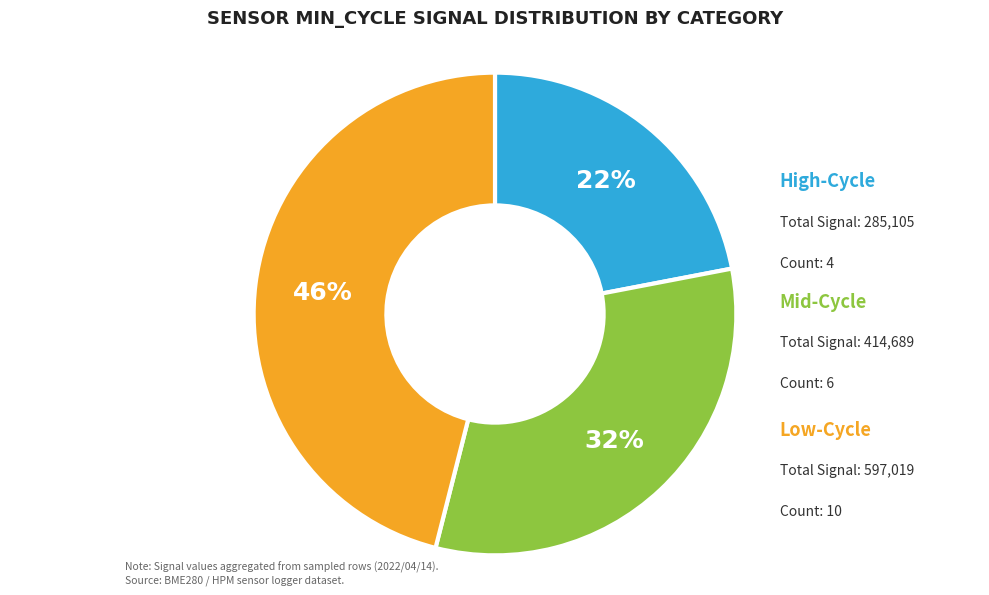

To the nearest percent, what is the average slice percentage?

33%